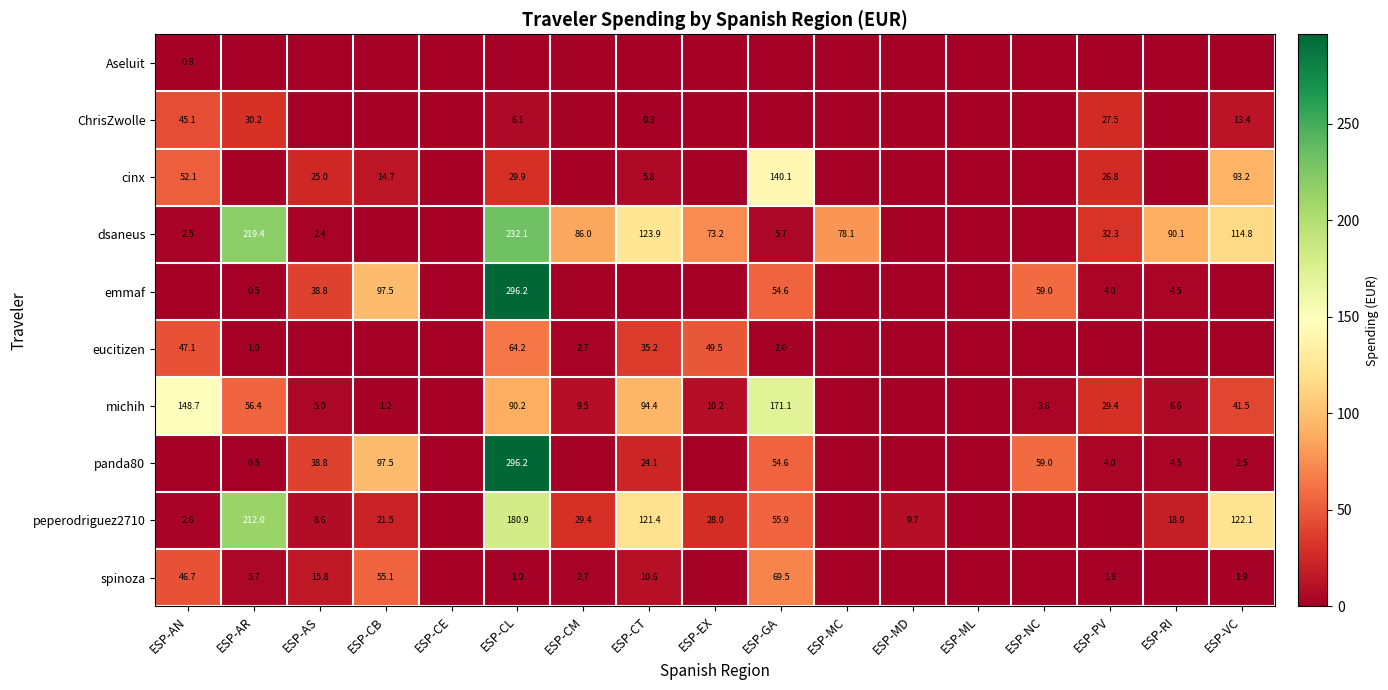

At which category is the sum across all series the highest?

ESP-CL